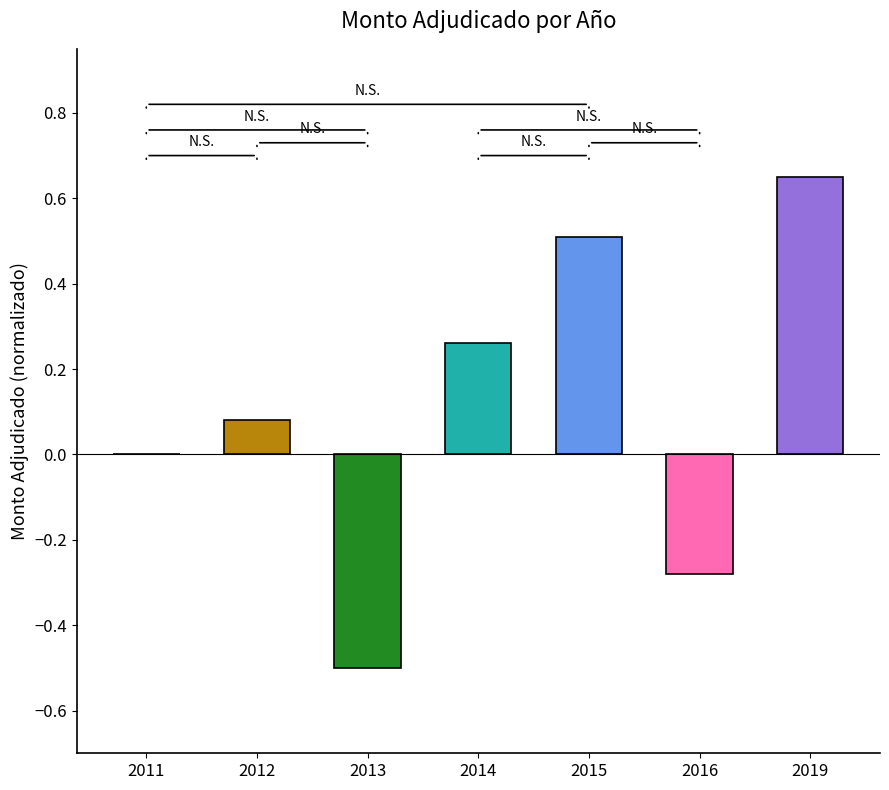

How many distinct data groups are displayed?

1